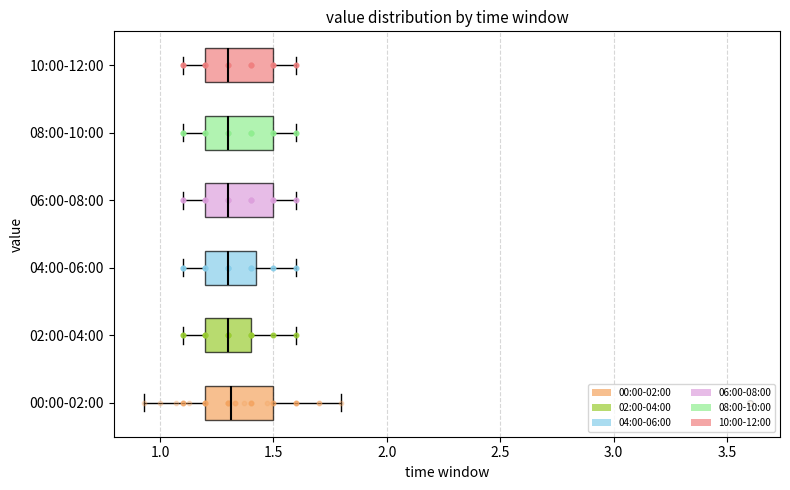

Reading bottom to top, read every box against the x-axis: the position of its median line, the range the box covers, and the ends of its whiskers. The values are not printed on the chart, so give them approximately, as read against the axis.

00:00-02:00: median 1.30, box 1.20 to 1.50, whiskers 0.95 to 1.80
02:00-04:00: median 1.30, box 1.20 to 1.40, whiskers 1.10 to 1.60
04:00-06:00: median 1.30, box 1.20 to 1.45, whiskers 1.10 to 1.60
06:00-08:00: median 1.30, box 1.20 to 1.50, whiskers 1.10 to 1.60
08:00-10:00: median 1.30, box 1.20 to 1.50, whiskers 1.10 to 1.60
10:00-12:00: median 1.30, box 1.20 to 1.50, whiskers 1.10 to 1.60